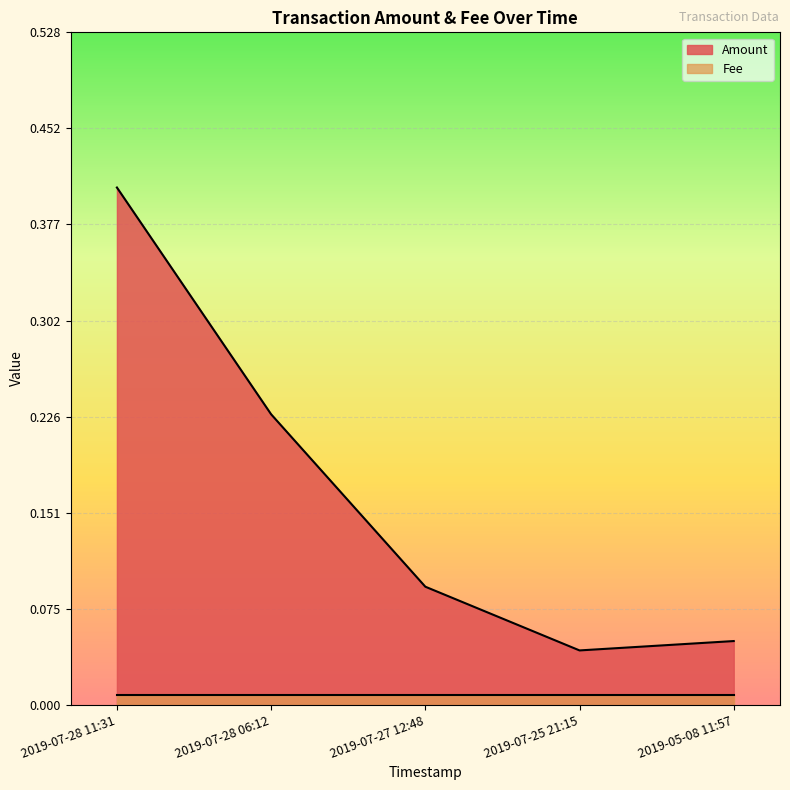

What is the sum of the values at 2019-07-28 11:31 and 2019-07-25 21:15?

0.4